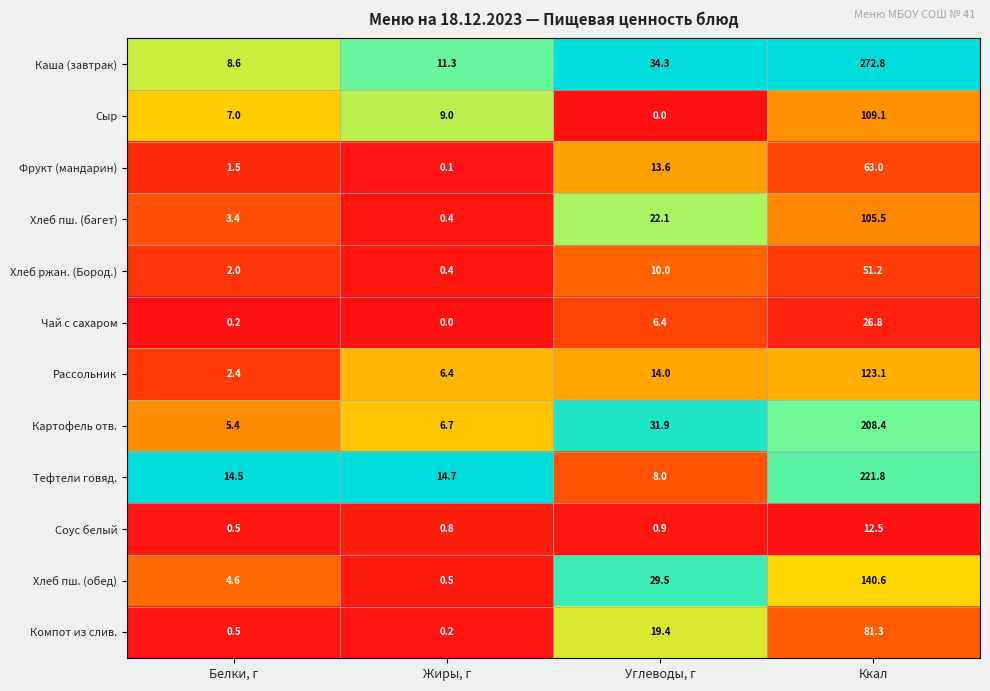

List the series in order of their peak value, lowest first.

Соус белый, Чай с сахаром, Хлеб ржан. (Бород.), Фрукт (мандарин), Компот из слив., Хлеб пш. (багет), Сыр, Рассольник, Хлеб пш. (обед), Картофель отв., Тефтели говяд., Каша (завтрак)